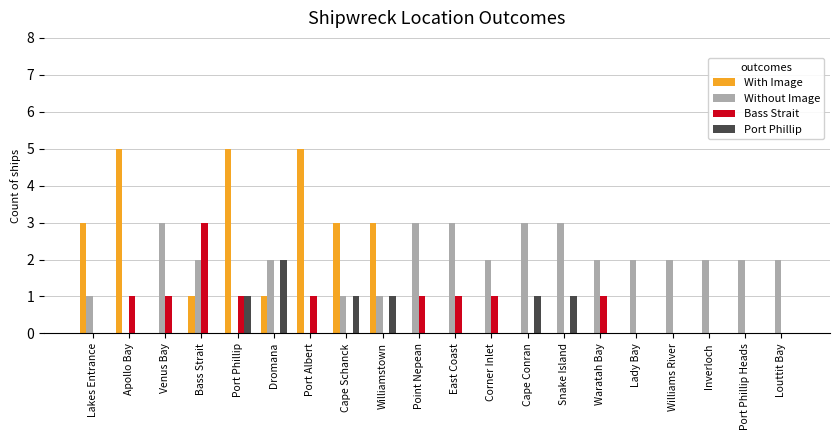

Is the value of Bass Strait at Williamstown greater than the value of Port Phillip at Cape Conran?

No